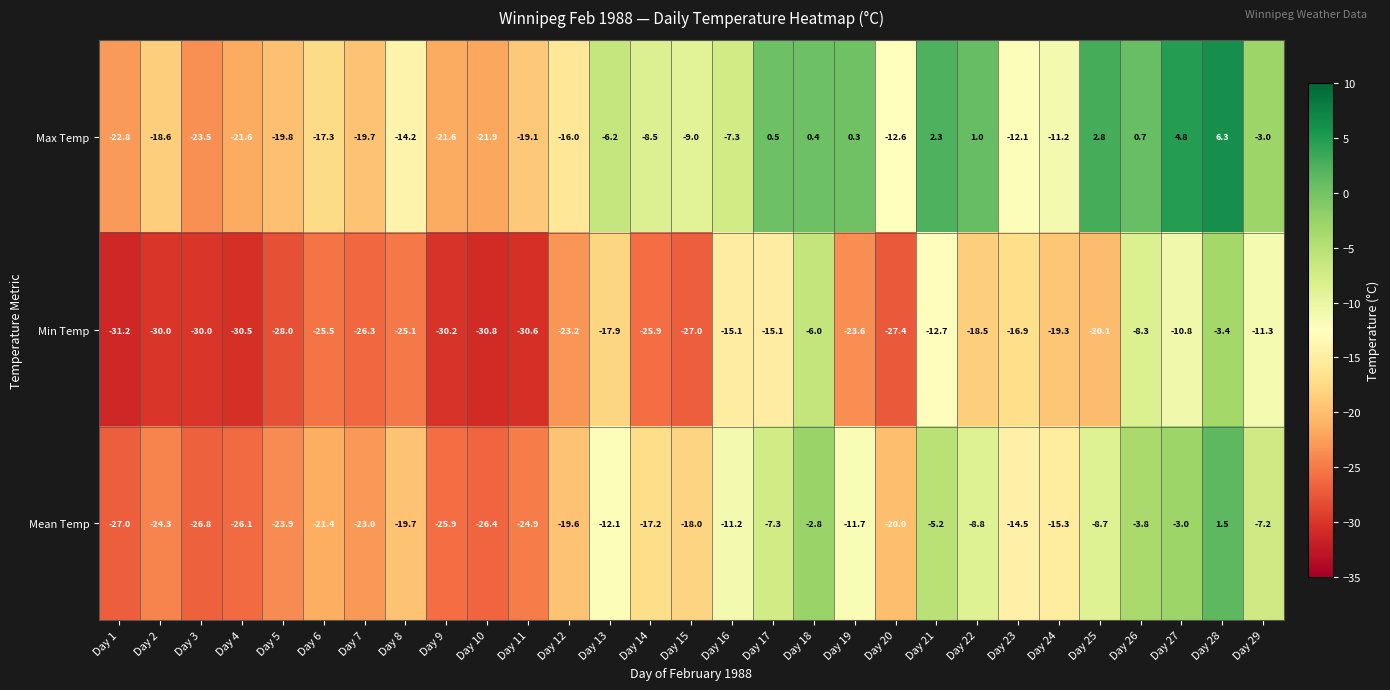

What is the total value across all series at Day 8?

-59.0